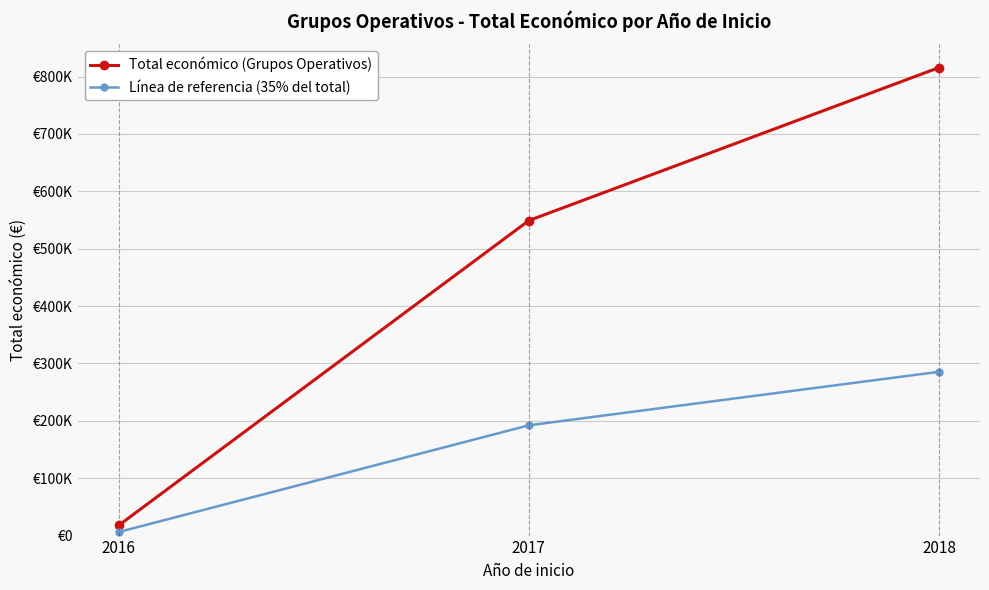

Is this an area chart (filled region under the line)?

No